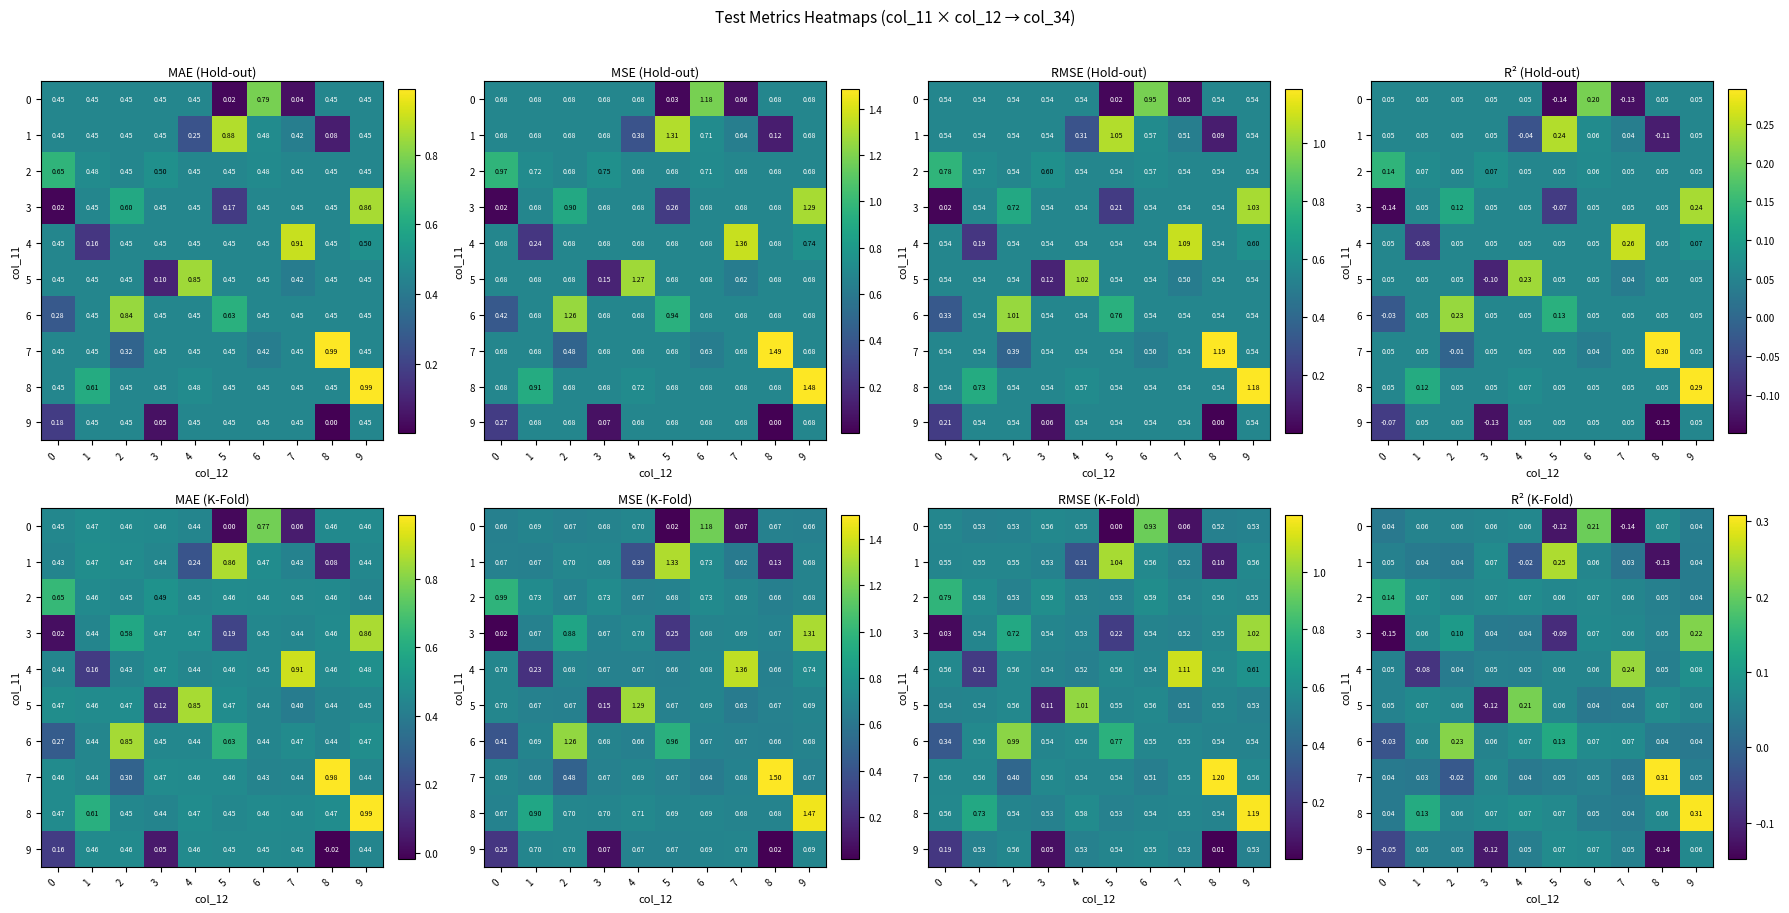

How many values in the 9 series are below 0?

3